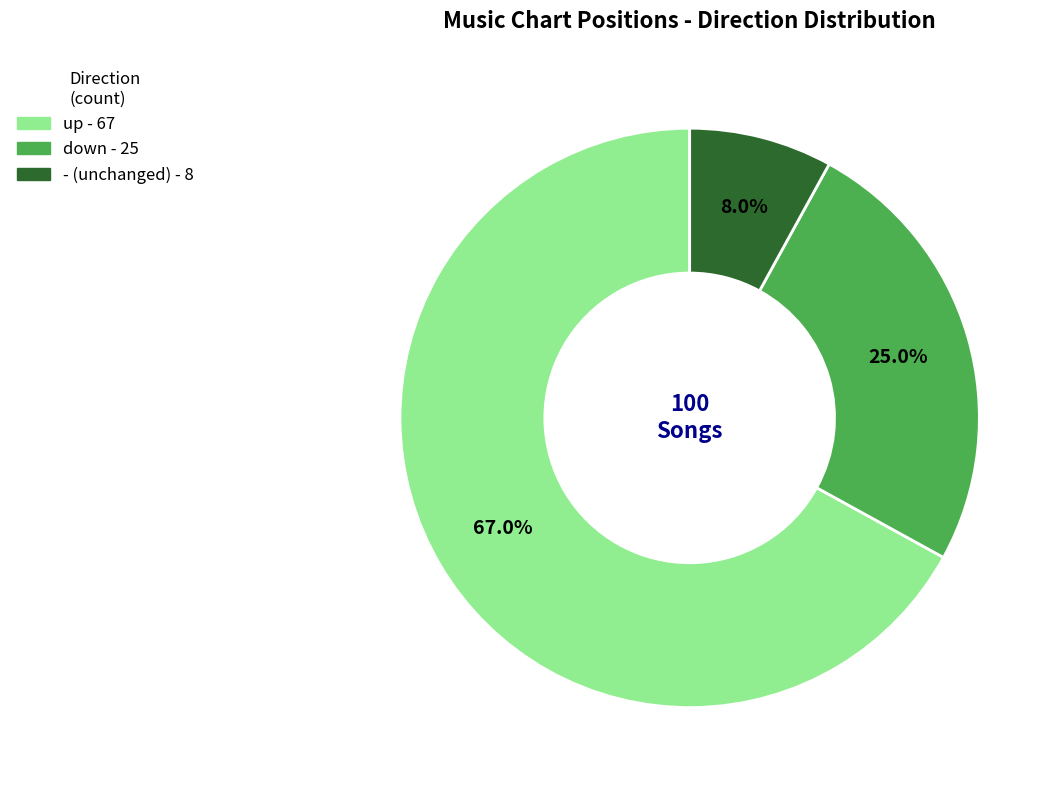

How many slices are in this pie chart?

3